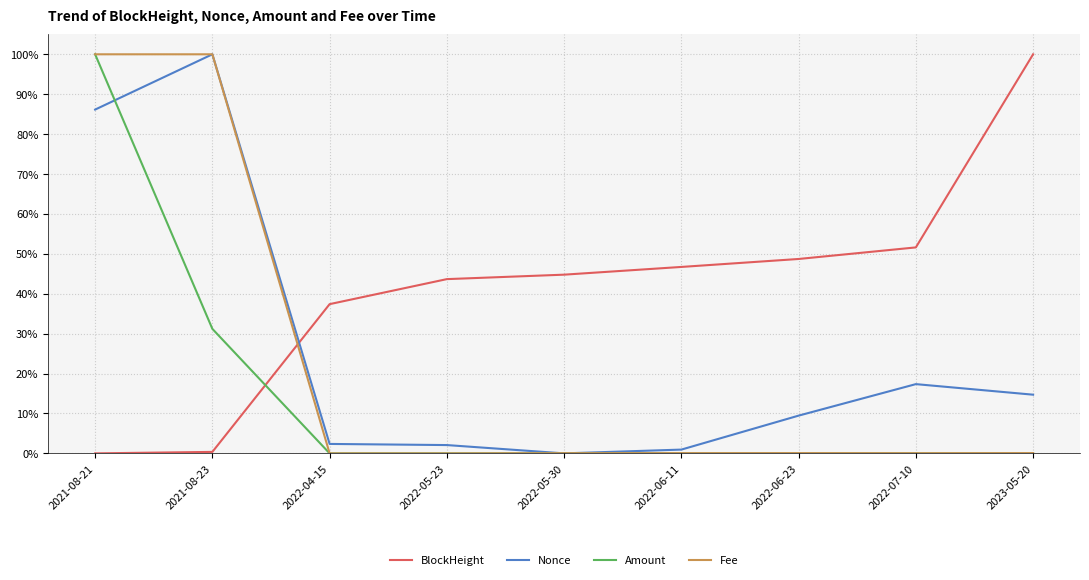

What is the difference between the second highest and minimum values in the Fee series?

1.0